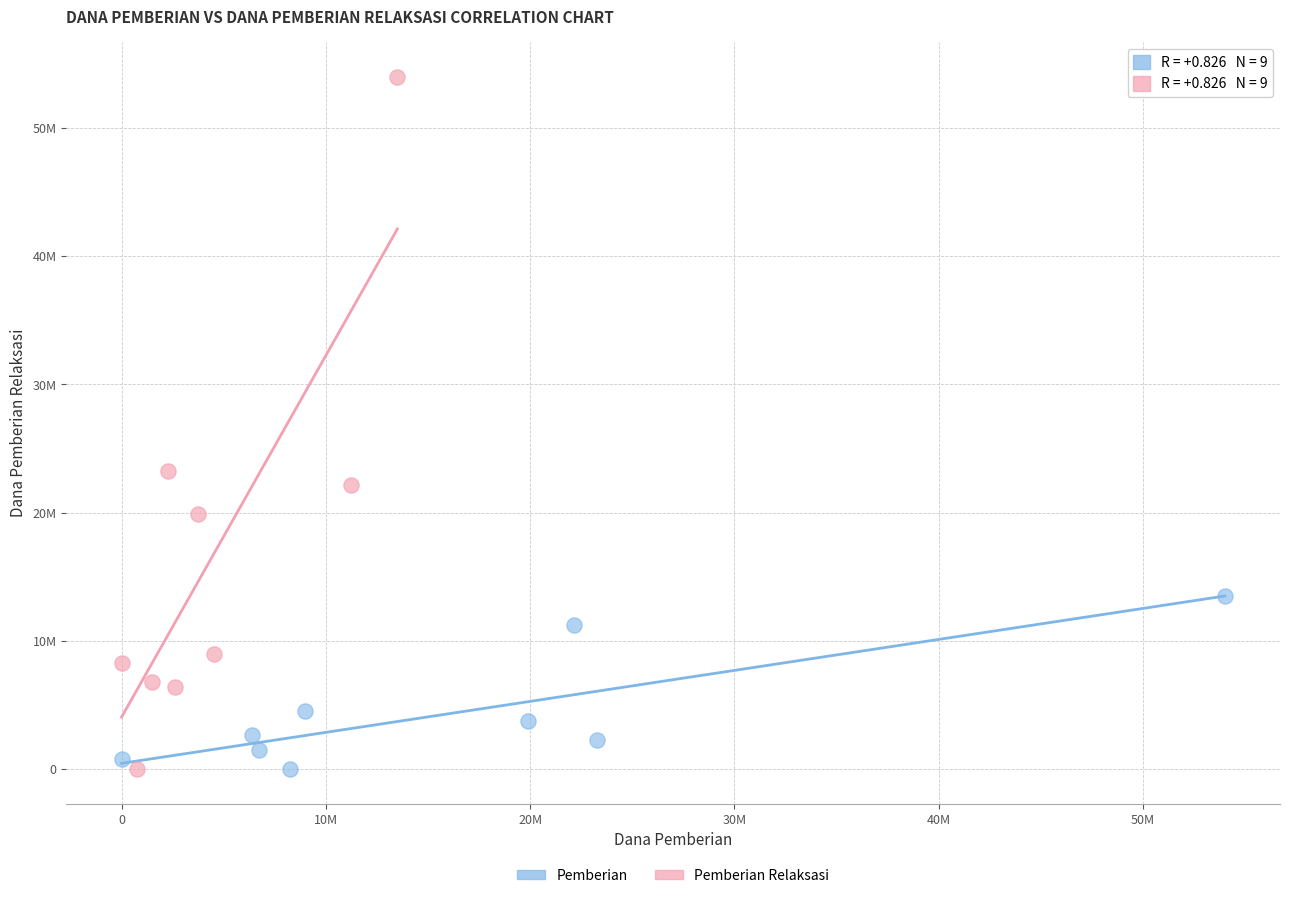

What are all the series names shown in the legend?

Pemberian, Pemberian Relaksasi